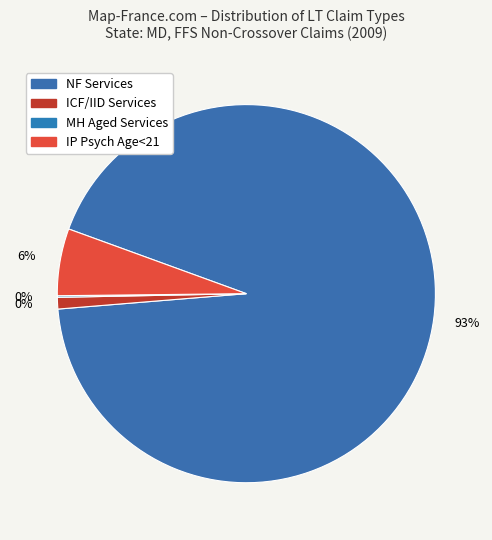

What is the change in value from NF Services to ICF/IID Services?

-92.2